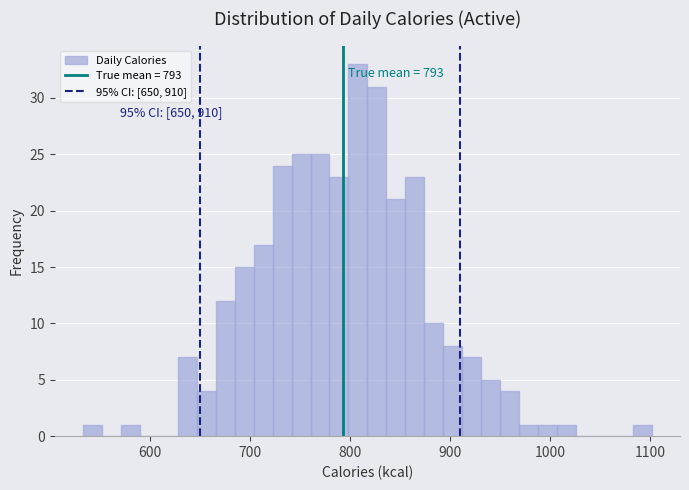

Read against the x-axis, roughly where is the centre of the tallest bar?

810